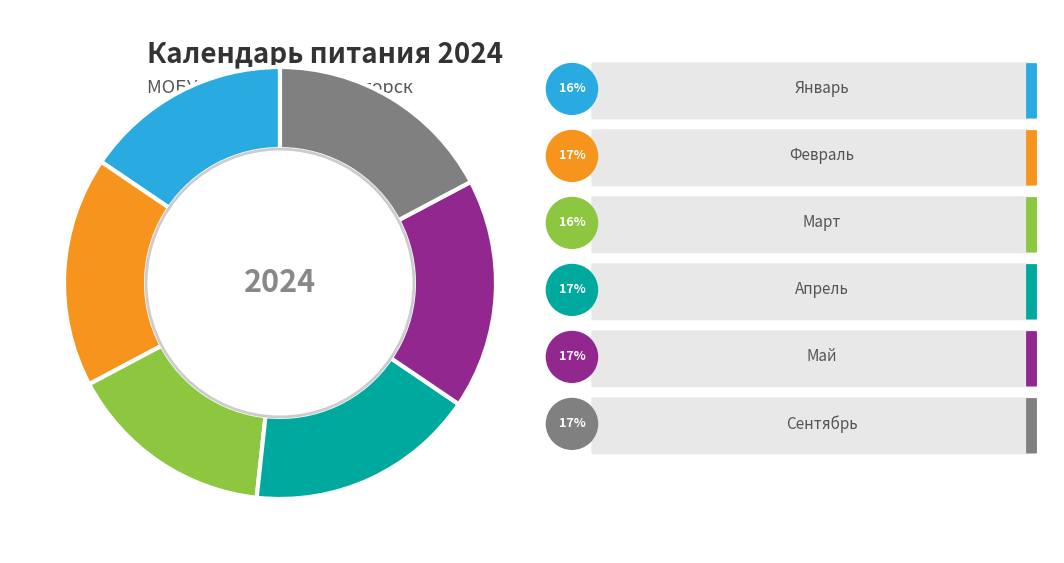

Is there a majority slice in this chart?

No